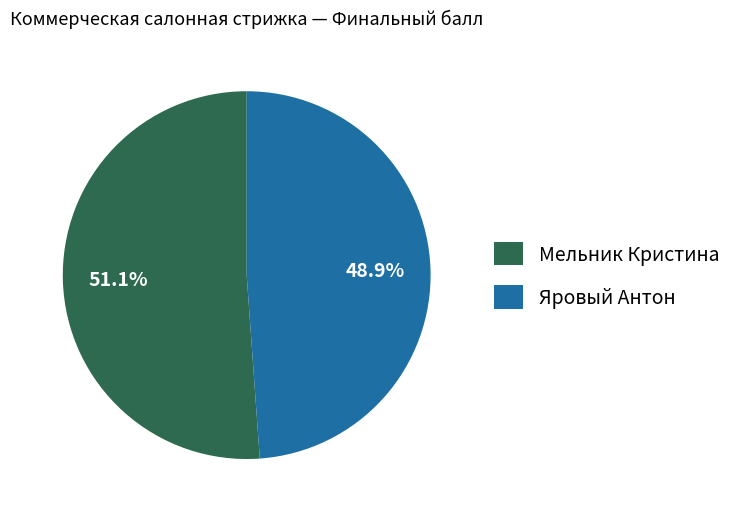

What percentage is the Мельник Кристина slice, to the nearest percent?

51%